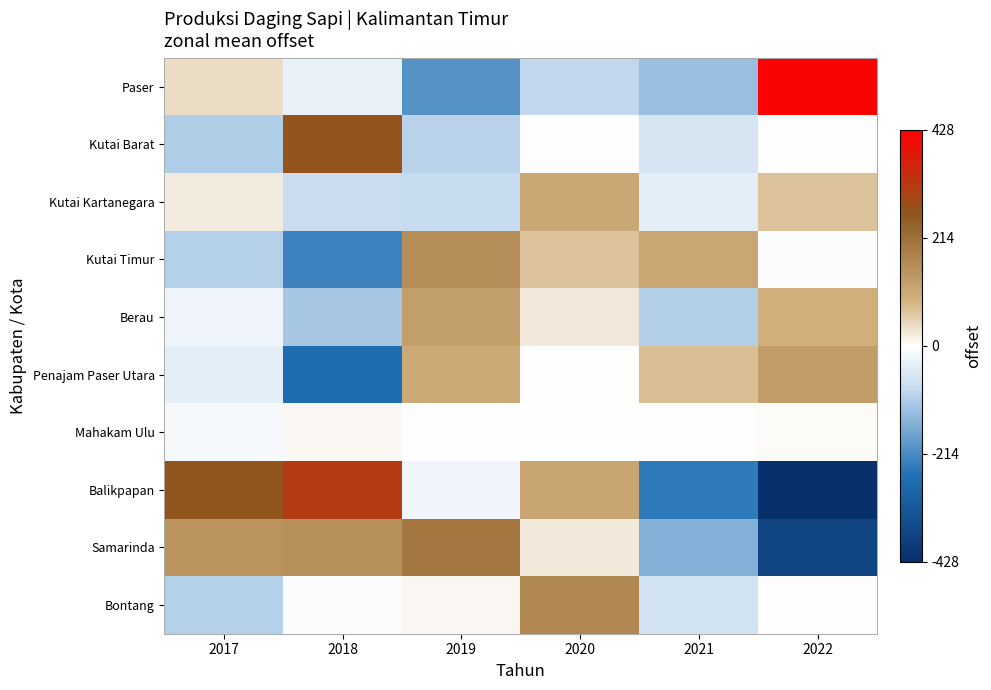

Which series changed the most between 2017 and 2020?

Bontang